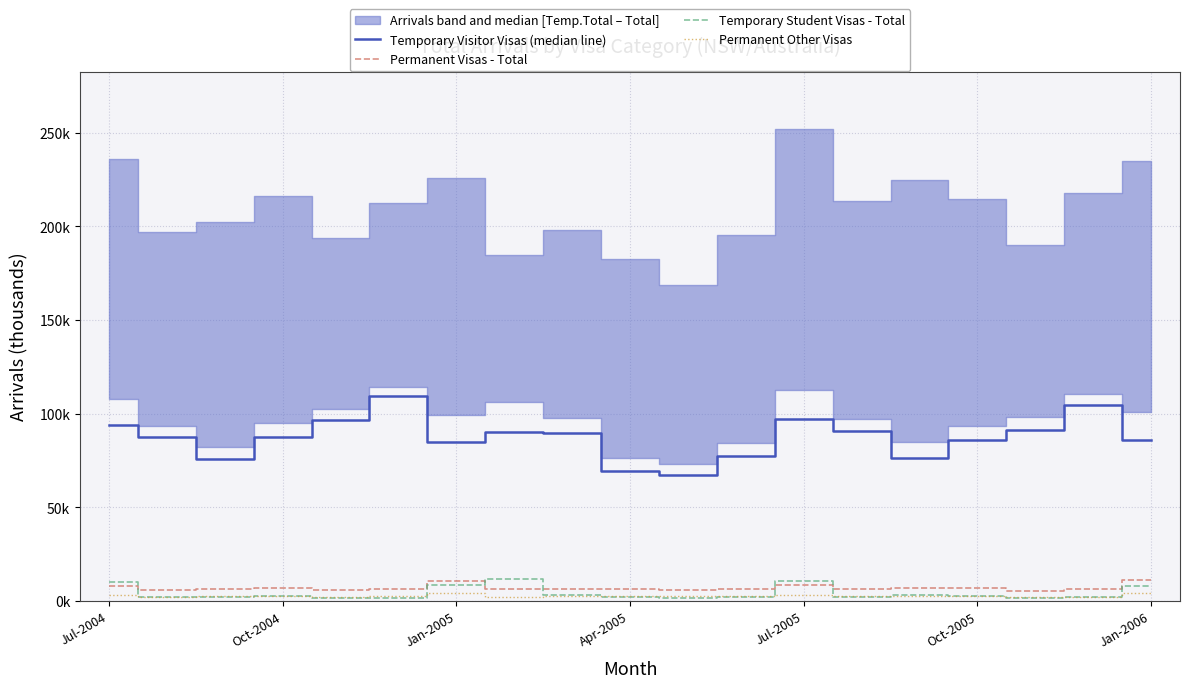

What is the difference between the maximum and minimum values in the Permanent Other Visas series?

2.2